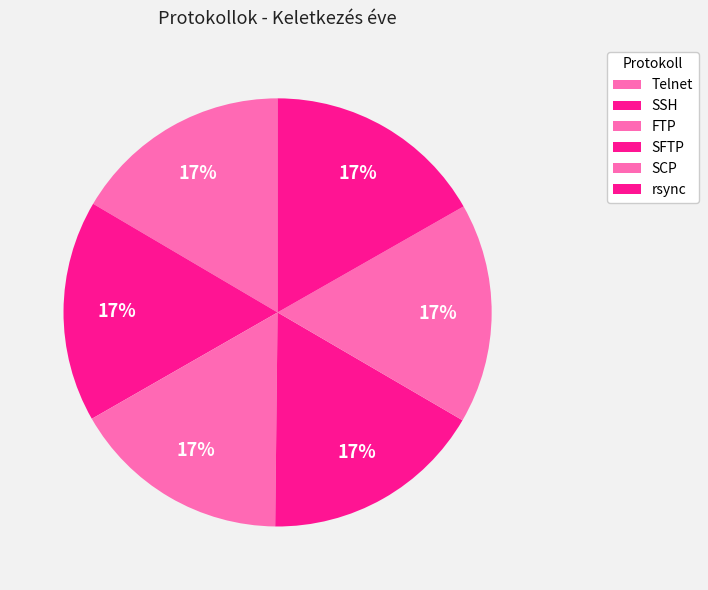

What is the largest slice in the pie chart?

SSH